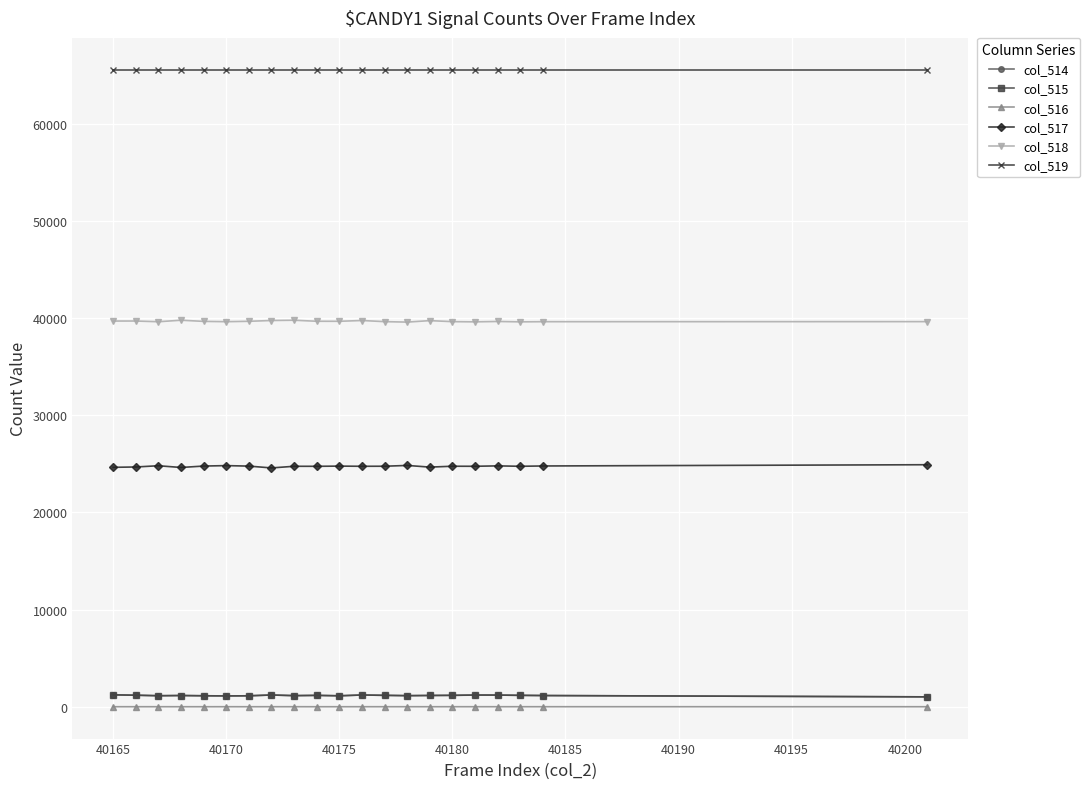

True or false: col_518 and col_515 intersect in this chart.

False